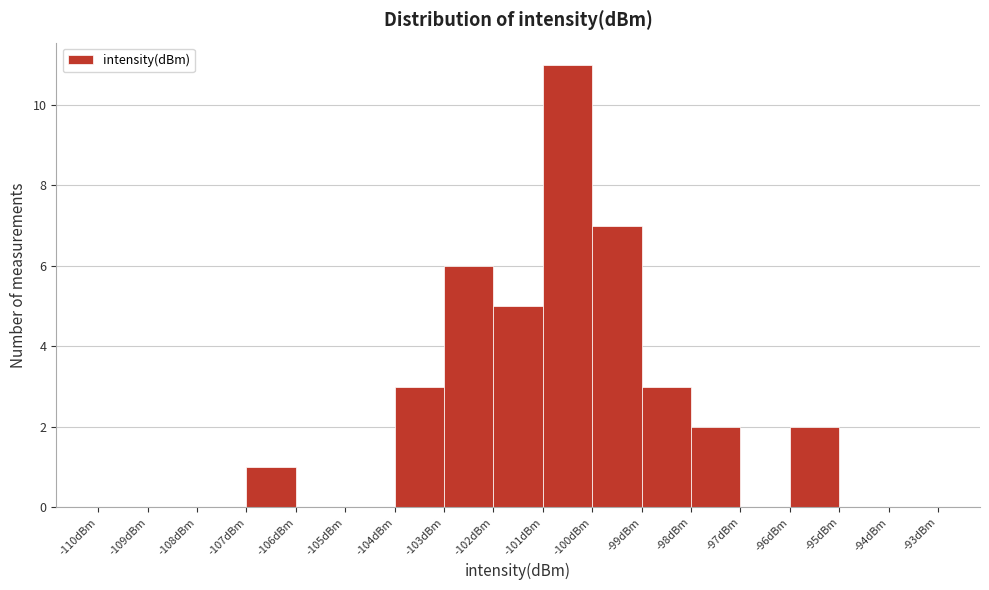

Reading left to right, transcribe this chart: for each bar, give the range it covers on the x-axis and its height. The values are not printed on the chart, so give them approximately, as read against the axis.

-110 to -109: 0
-109 to -108: 0
-108 to -107: 0
-107 to -106: 1
-106 to -105: 0
-105 to -104: 0
-104 to -103: 3
-103 to -102: 6
-102 to -101: 5
-101 to -100: 11
-100 to -99: 7
-99 to -98: 3
-98 to -97: 2
-97 to -96: 0
-96 to -95: 2
-95 to -94: 0
-94 to -93: 0